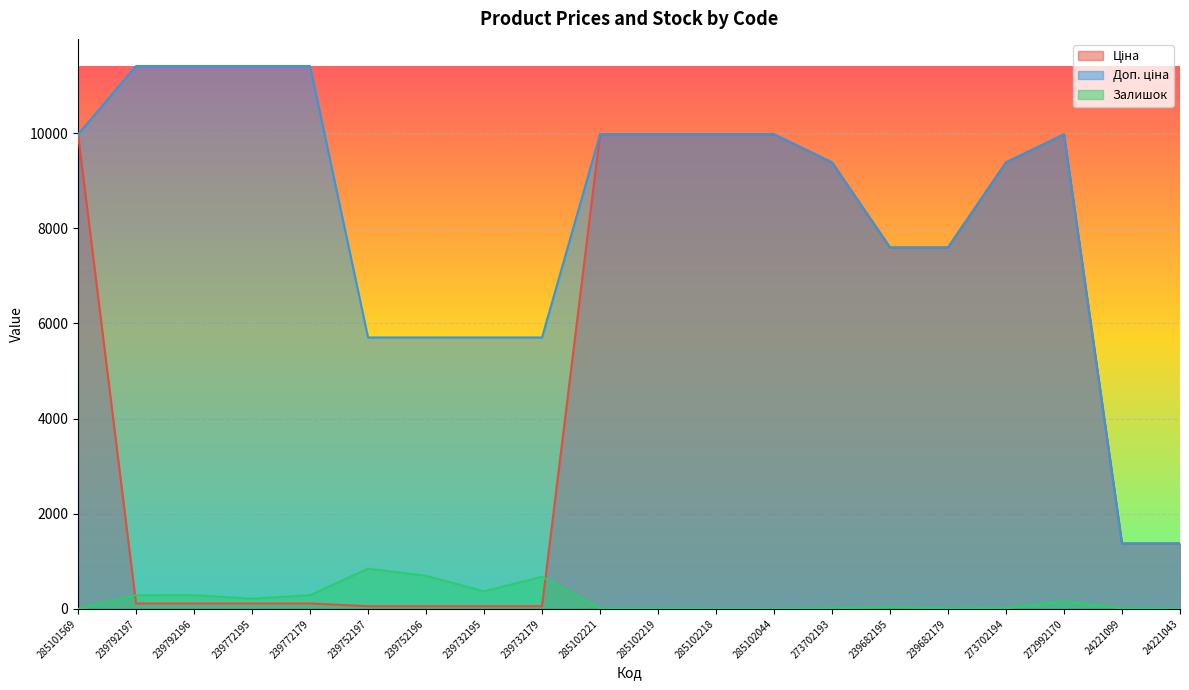

Reading right to left, list all the values displayed in this chart.

Ціна: 1375.4	1375.4	9975.0	9384.0	7596.5	7596.5	9384.0	9975.0	9975.0	9975.0	9975.0	57.0	57.0	57.0	57.0	114.1	114.1	114.1	114.1	9975.0
Доп. ціна: 1375.0	1375.0	9975.0	9384.0	7596.5	7596.5	9384.0	9975.0	9975.0	9975.0	9975.0	5705.0	5705.0	5705.0	5705.0	11410.0	11410.0	11410.0	11410.0	9975.0
Залишок: 4.0	16.0	158.0	18.0	15.0	38.0	17.0	1.0	3.0	7.0	8.0	676.0	370.0	698.0	845.0	290.0	215.0	290.0	289.0	0.0